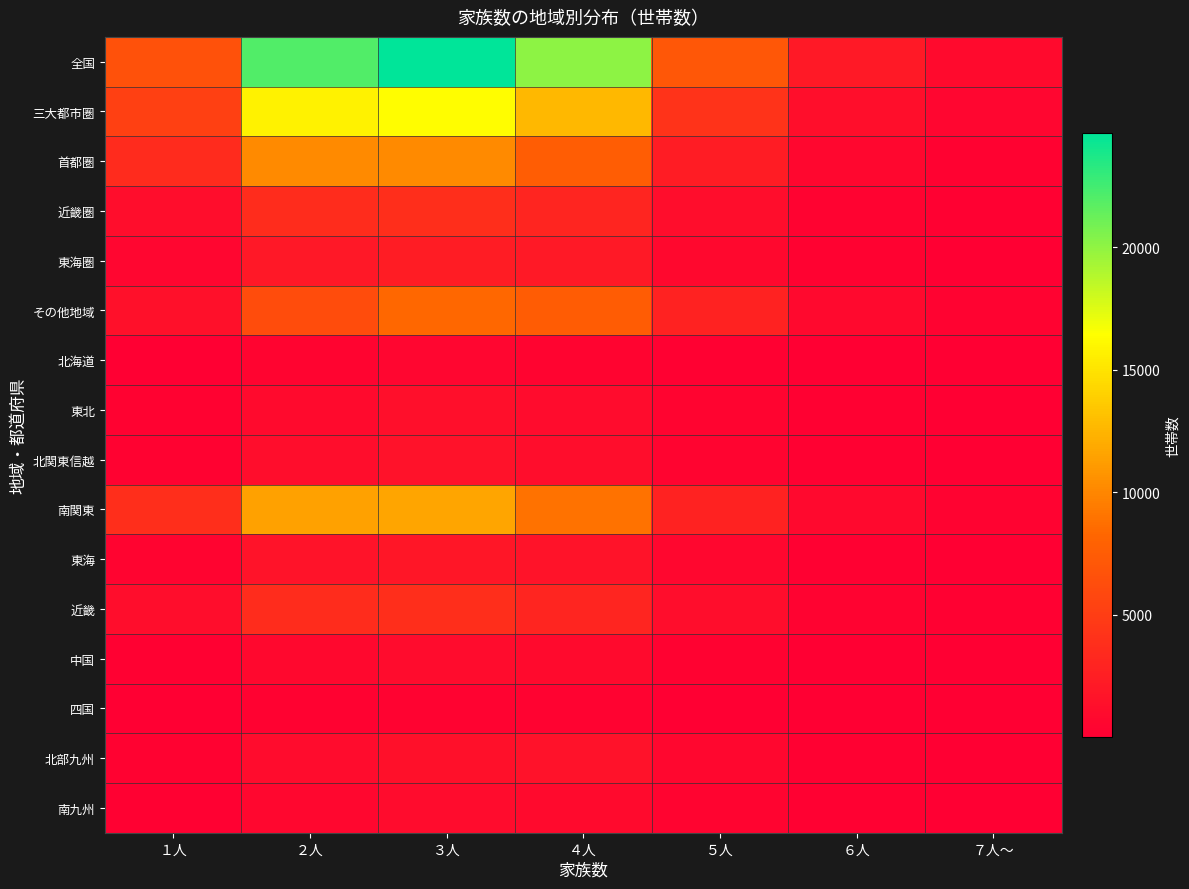

What is the total value across all series at ７人～?

3196